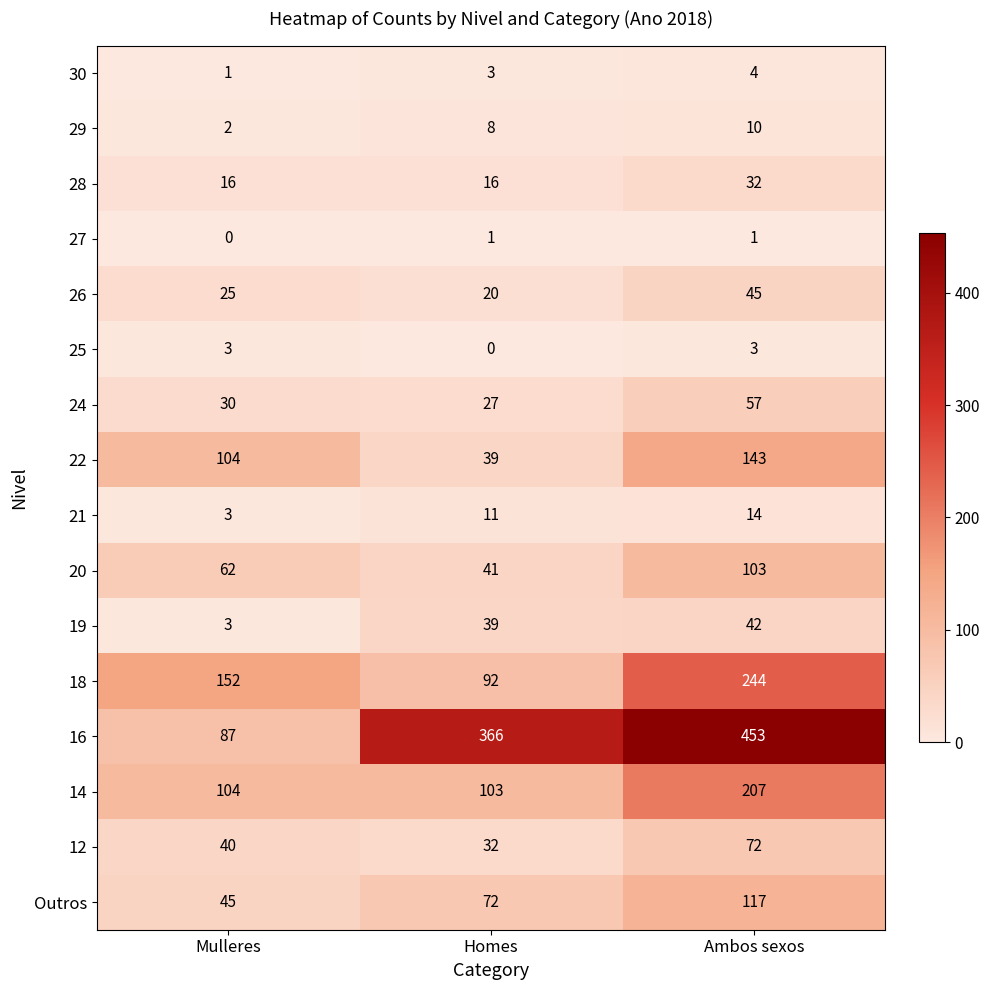

Which series changed the most between Mulleres and Homes?

16